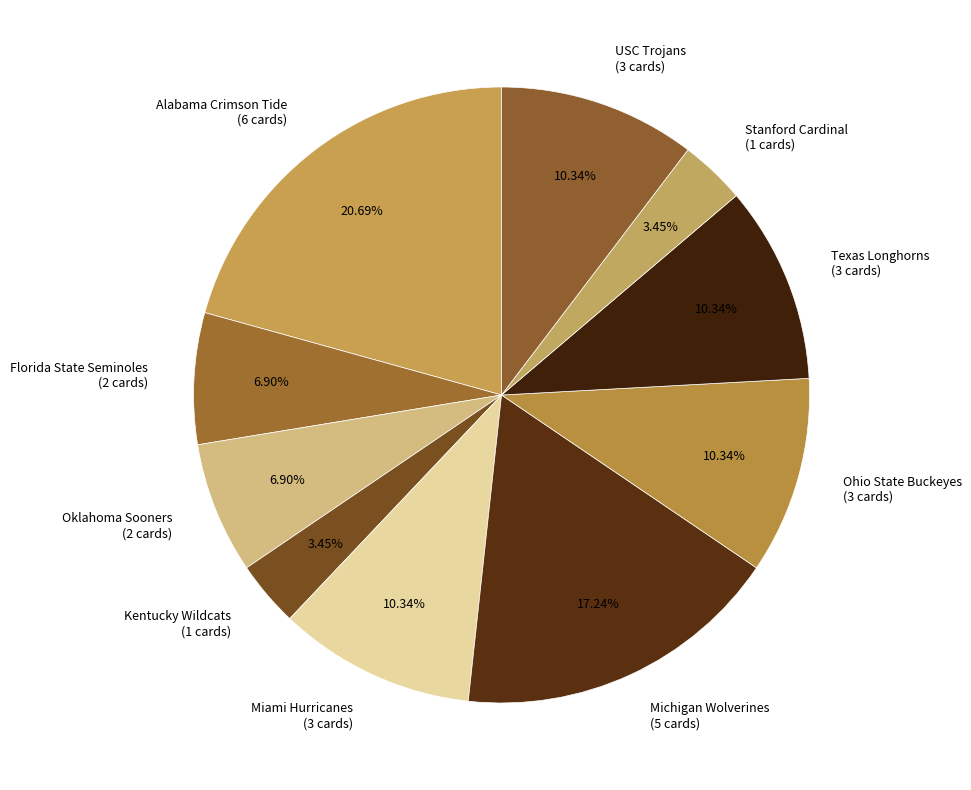

Does any single category account for the majority?

No